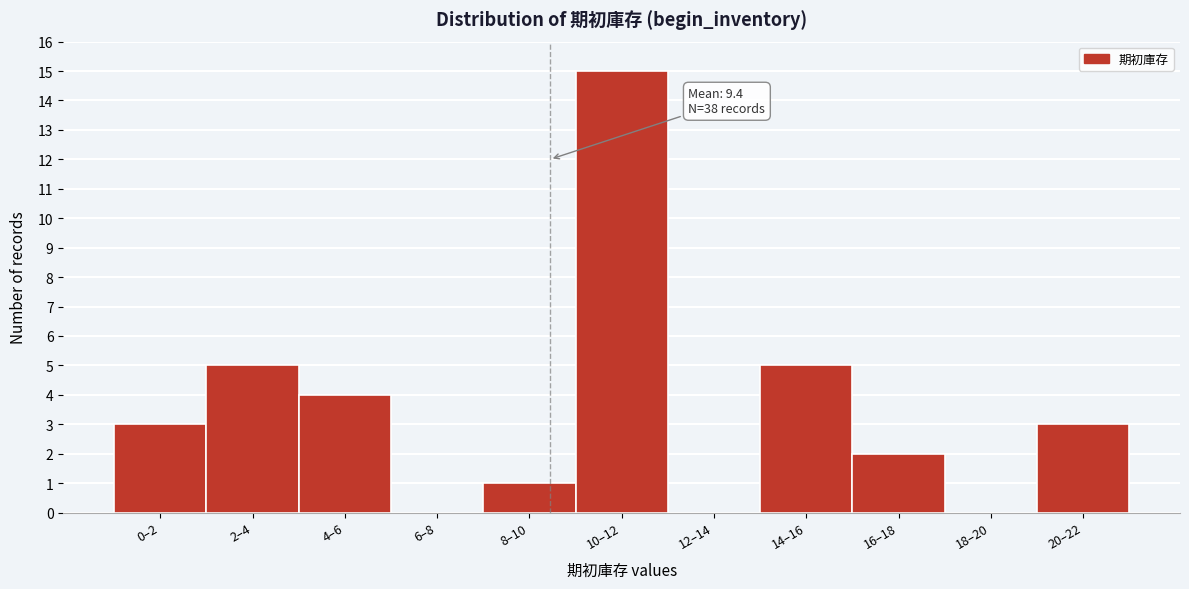

Reading right to left, extract all data points from this chart.

20–22=3	18–20=0	16–18=2	14–16=5	12–14=0	10–12=15	8–10=1	6–8=0	4–6=4	2–4=5	0–2=3